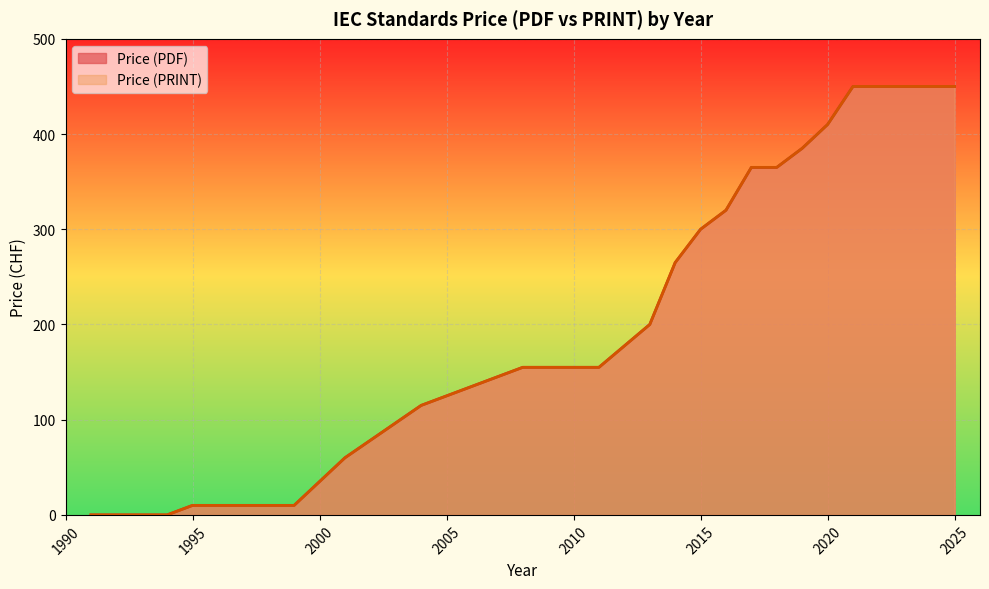

Which has a higher value, 2016 or 2018?

2018